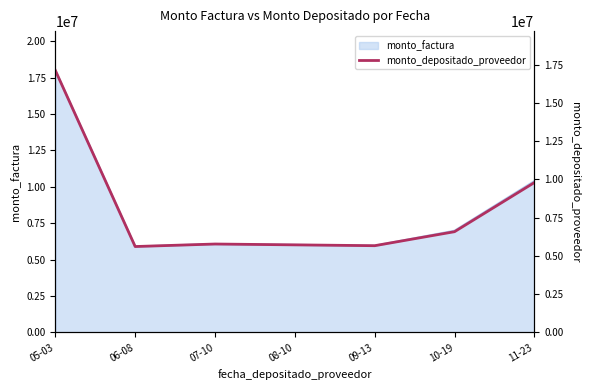

At which category does the chart reach its peak across all series?

05-03